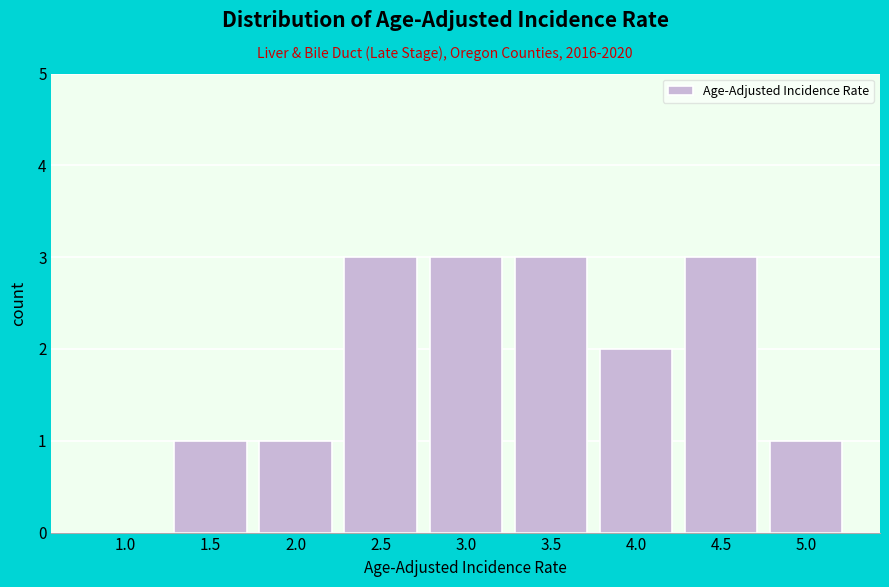

Reading left to right, list all the values displayed in this chart.

1.0=0	1.5=1	2.0=1	2.5=3	3.0=3	3.5=3	4.0=2	4.5=3	5.0=1